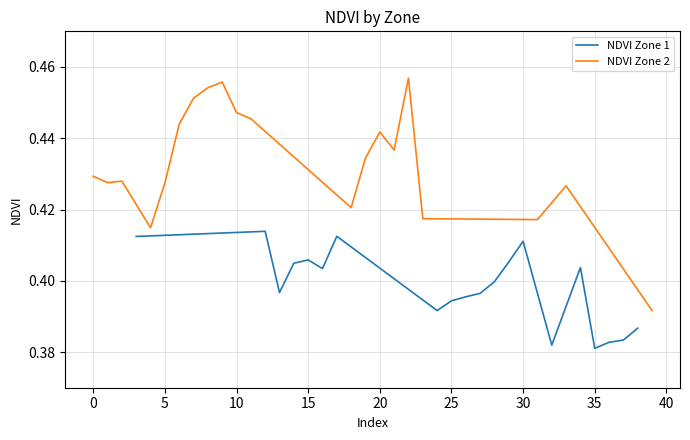

Which series has the widest spread of values?

NDVI Zone 2